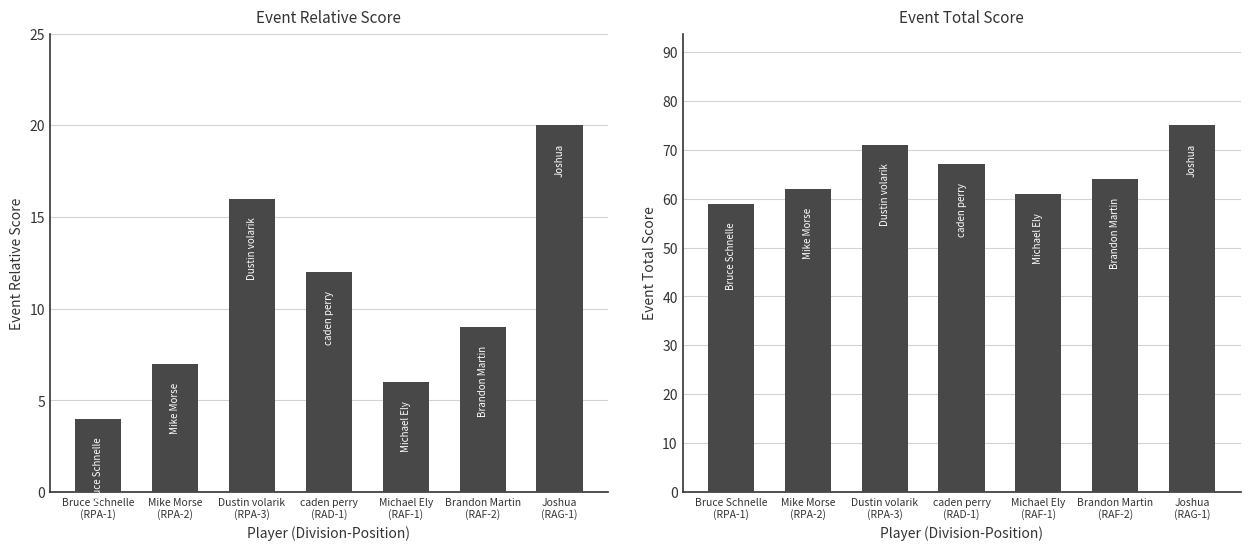

What is the average value of the event_relative_score series?

11